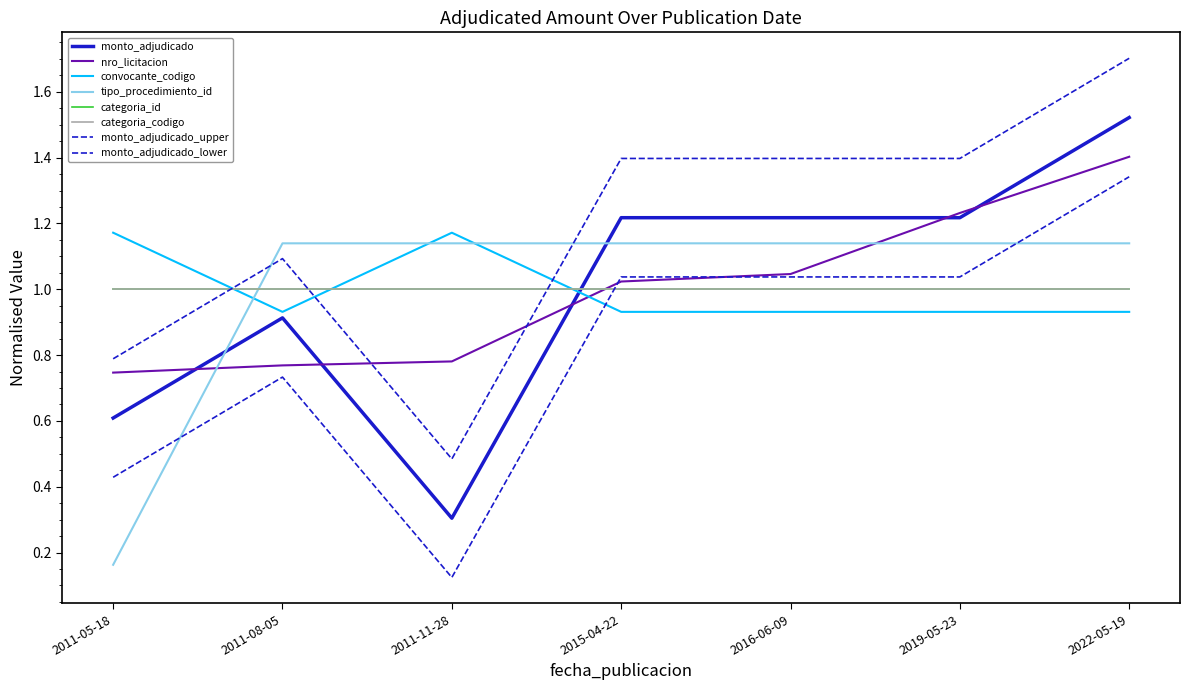

Where do tipo_procedimiento_id and nro_licitacion first cross each other?

2011-05-18 and 2011-08-05